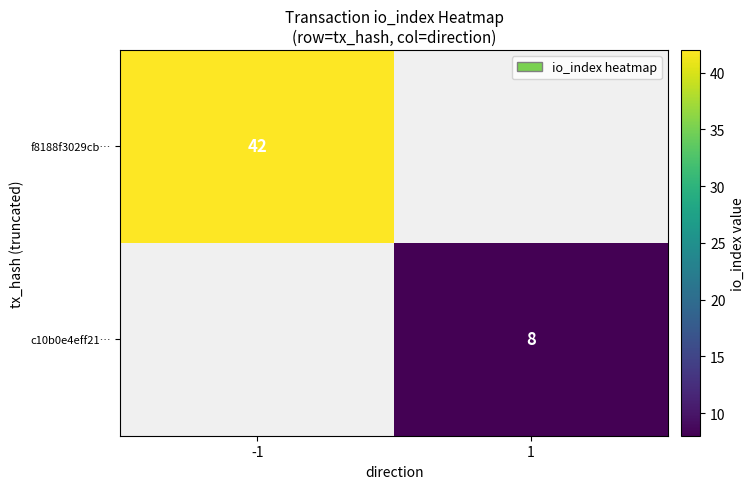

What is the minimum value for f8188f3029cb…?

42.0